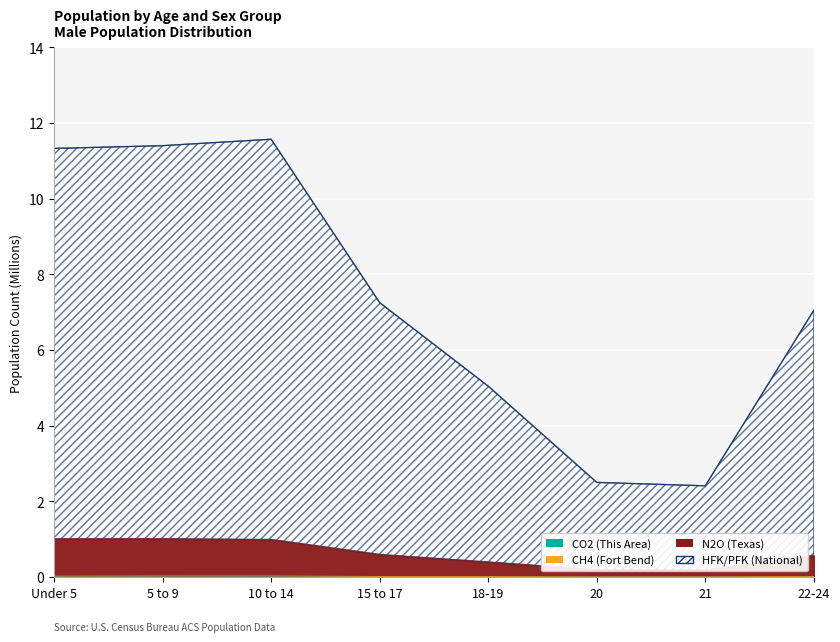

What is the maximum value shown in the chart?

11.6